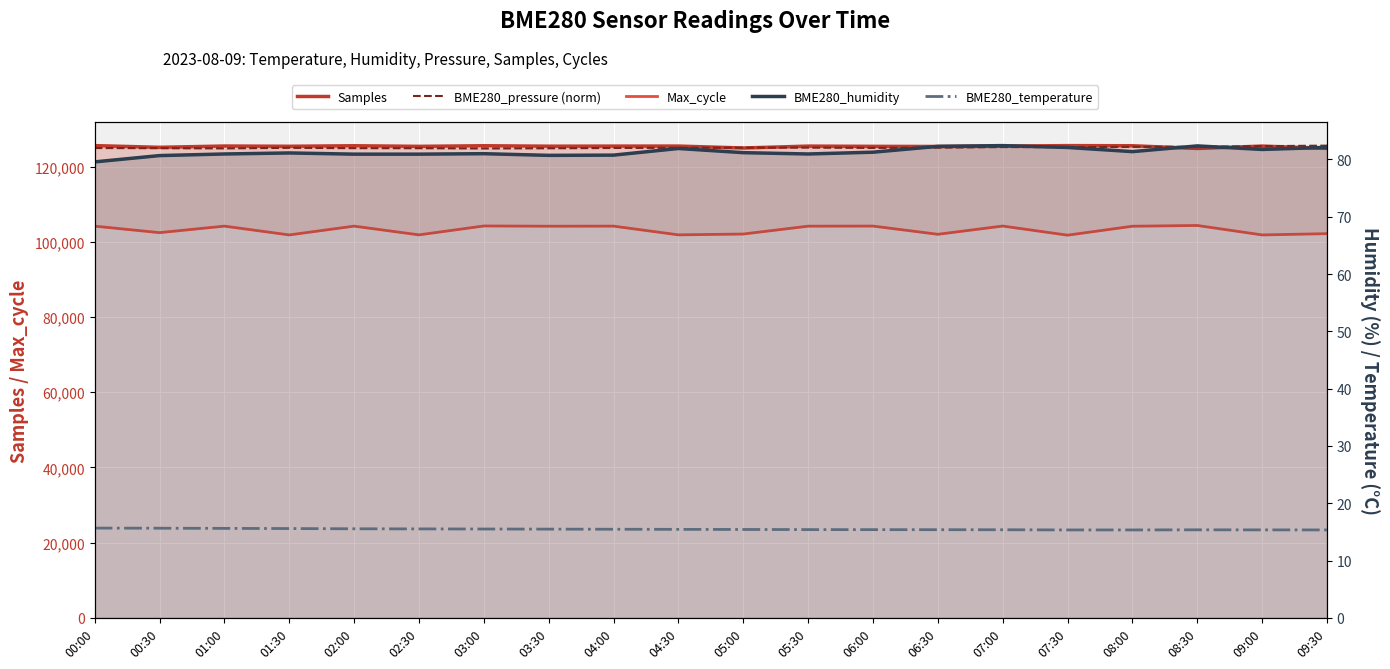

Between 05:30 and 08:30, which series saw the biggest shift?

Samples